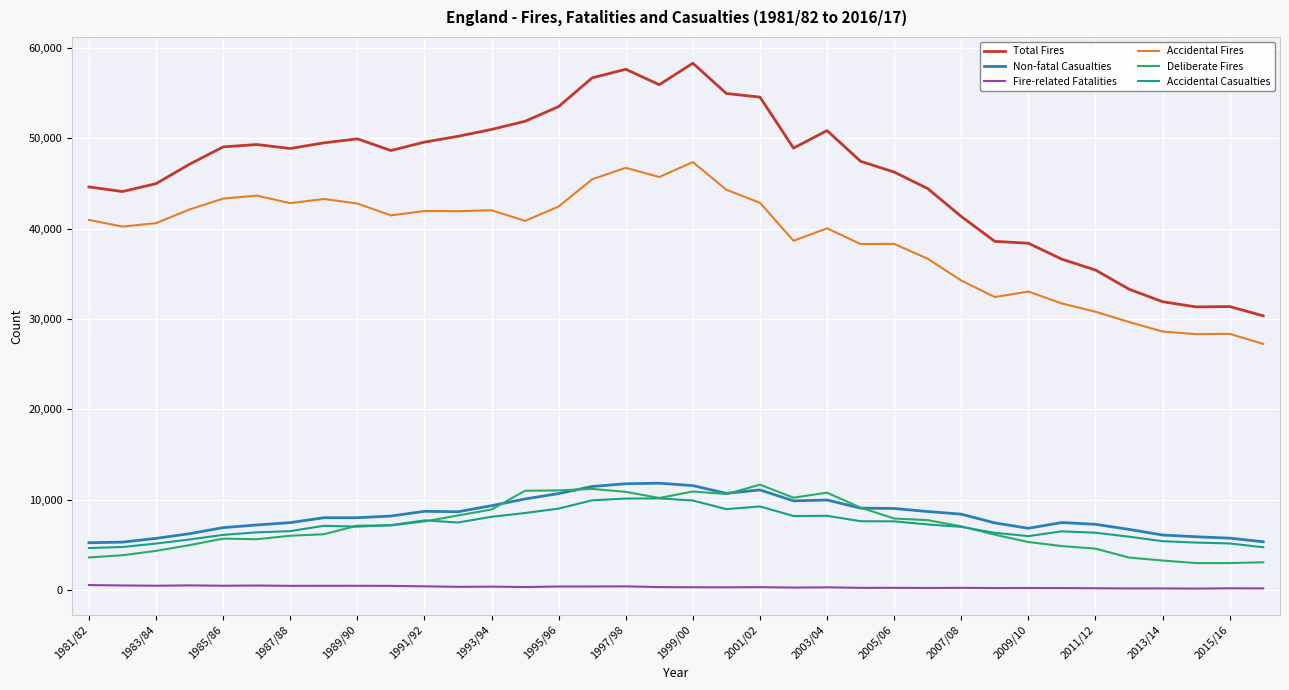

How many values in the Accidental Casualties series are below 7137?

18